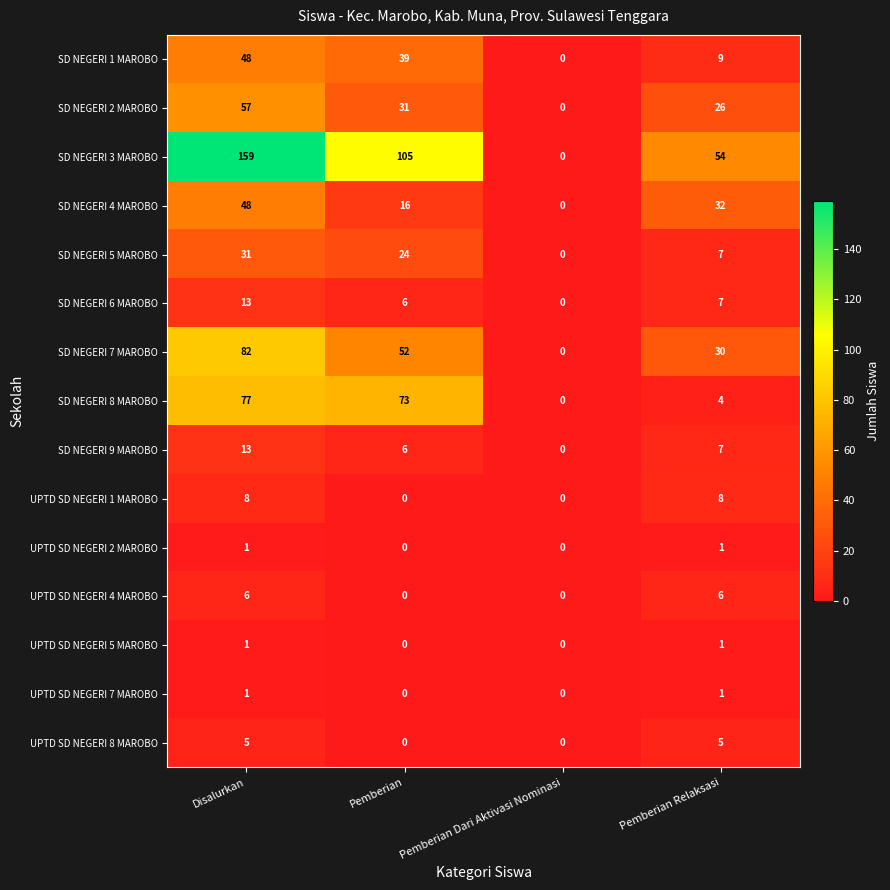

True or false: SD NEGERI 9 MAROBO has a value of 3 at Pemberian.

False